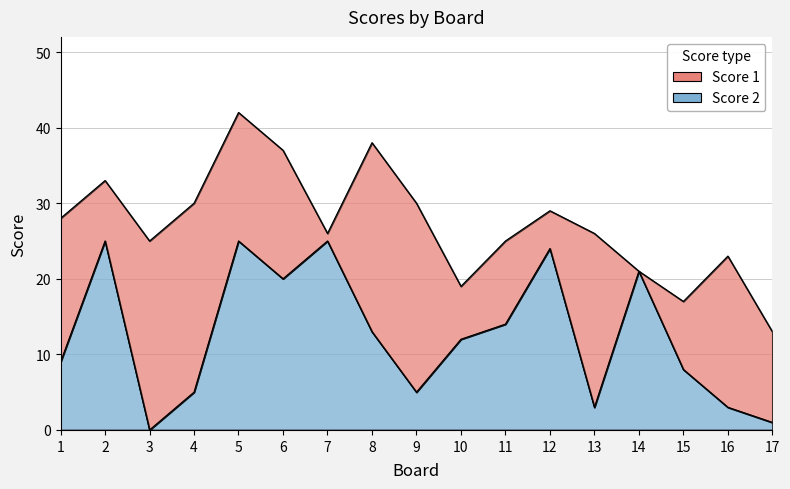

The value at 9 is 1. True or false?

False